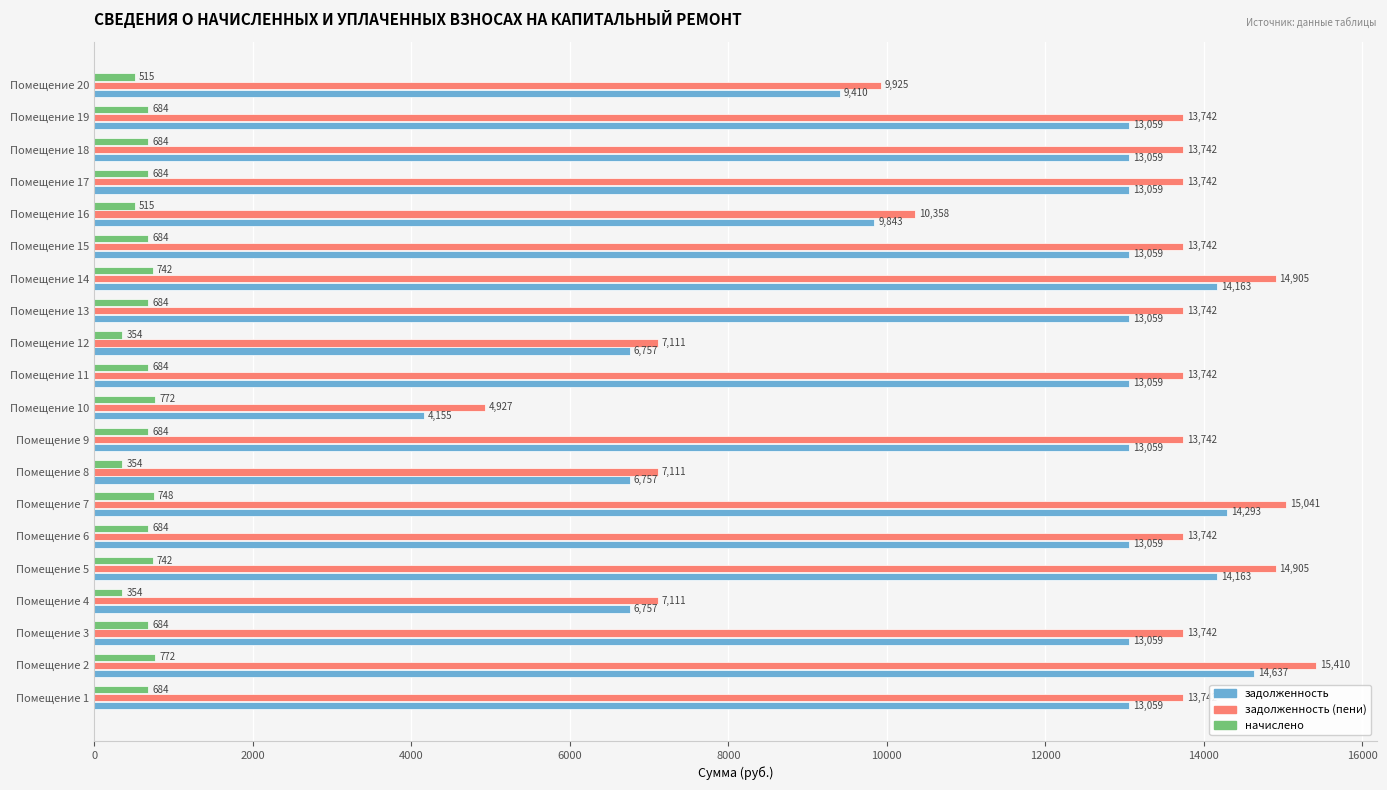

Which category has the highest value in the задолженность series?

Помещение 2